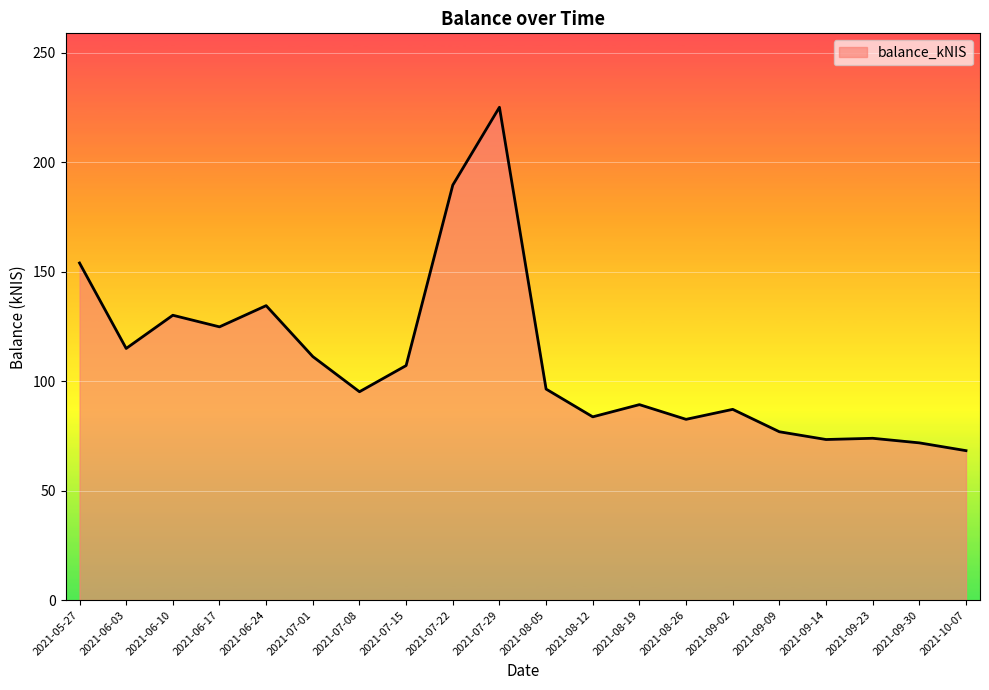

Between 2021-08-26 and 2021-07-29, which is larger?

2021-07-29